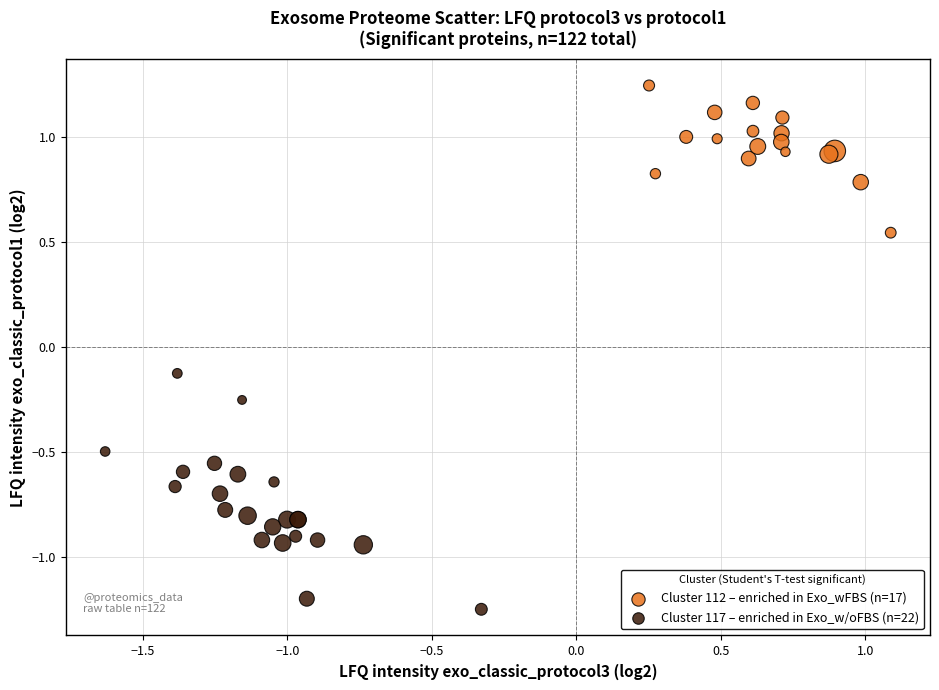

Which series has the largest Y range (max minus min)?

Cluster 117 – enriched in Exo_w/oFBS (n=22)